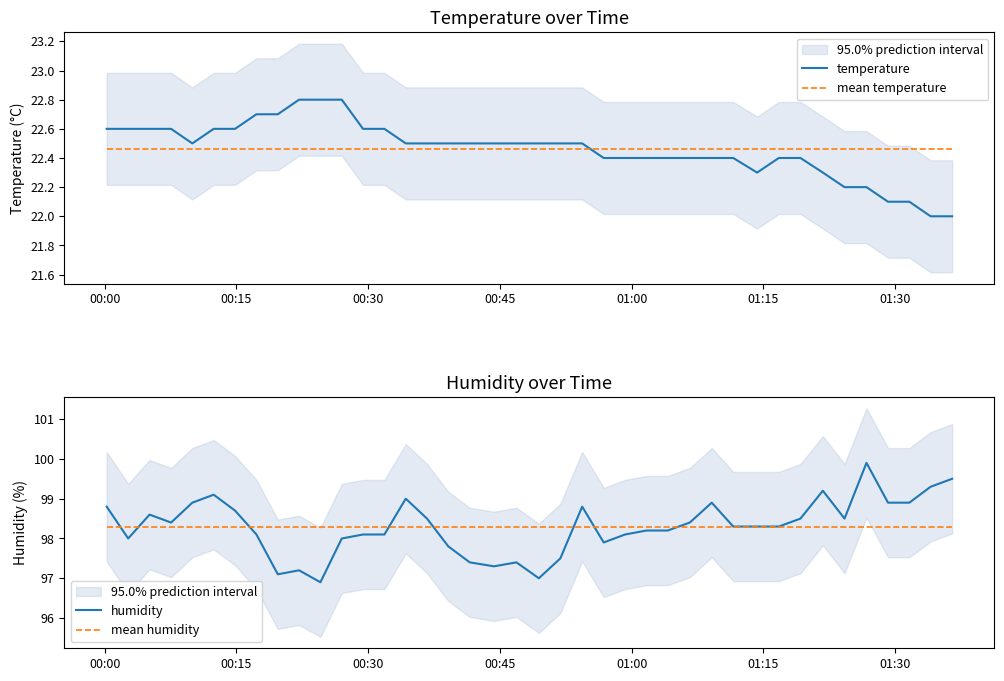

True or false: mean temperature and temperature cross at least once.

True